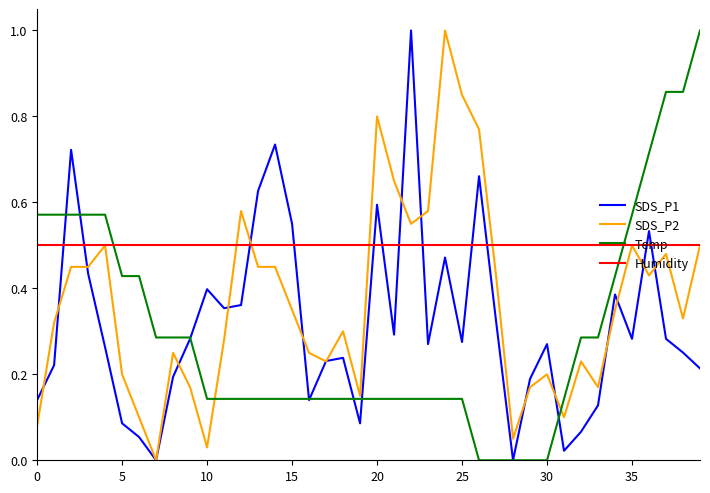

Is this an area chart (filled region under the line)?

No